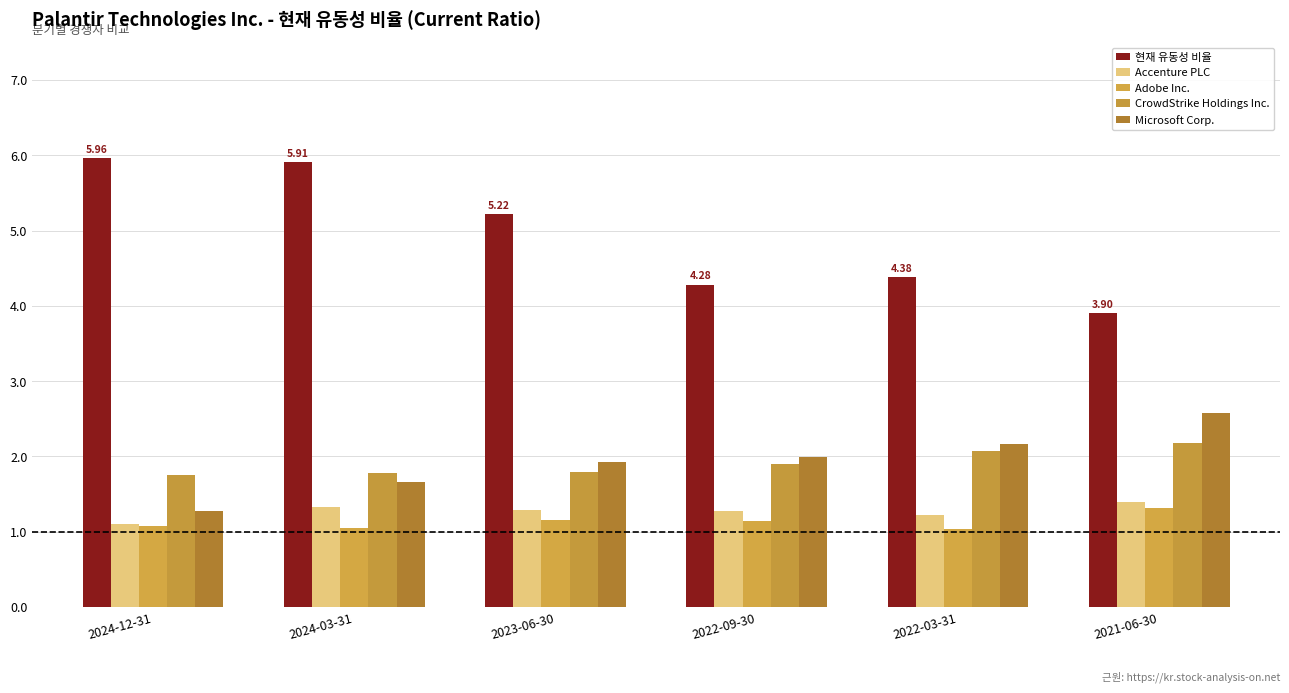

Read the 현재 유동성 비율 value at 2021-06-30.

3.9